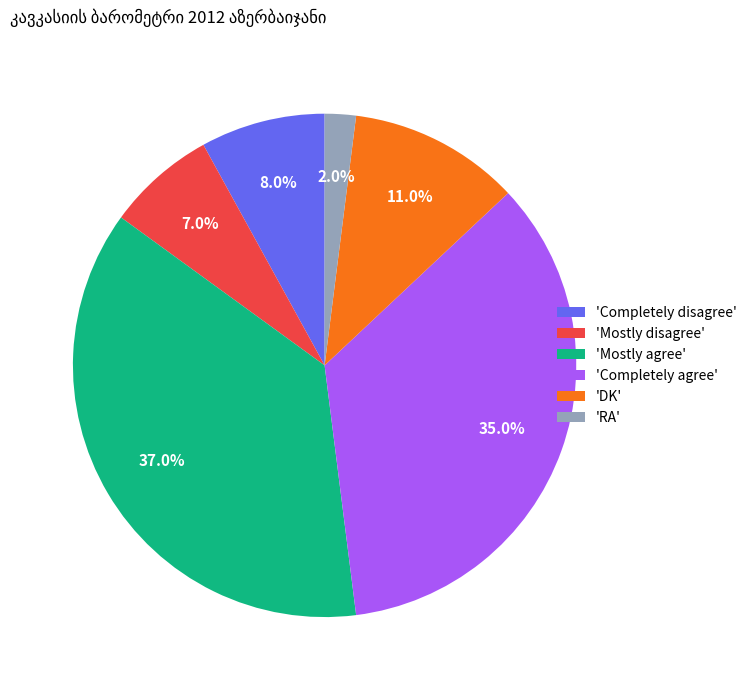

Which slice is the largest?

'Mostly agree'